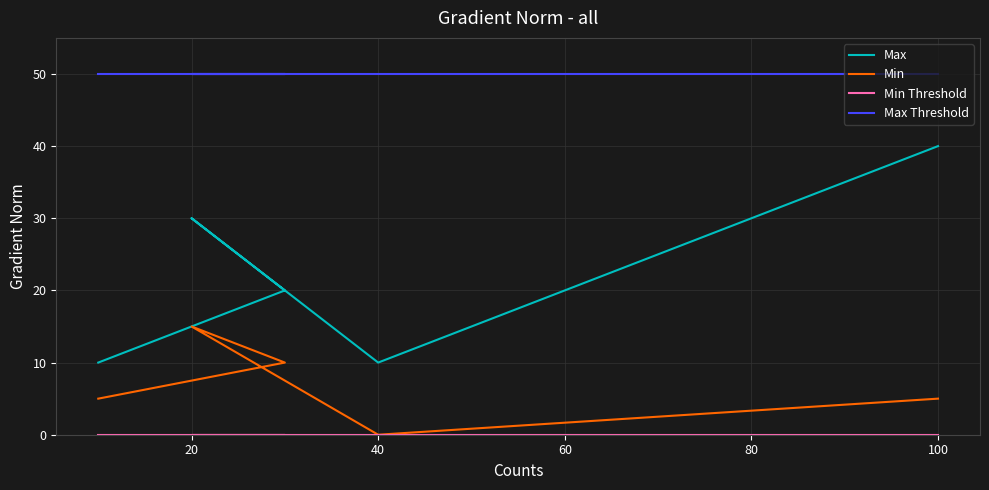

Reading left to right, list all the values displayed in this chart.

Max: 10	20	30	10	40
Min: 5	10	15	0	5
Min Threshold: 0	0	0	0	0
Max Threshold: 50	50	50	50	50